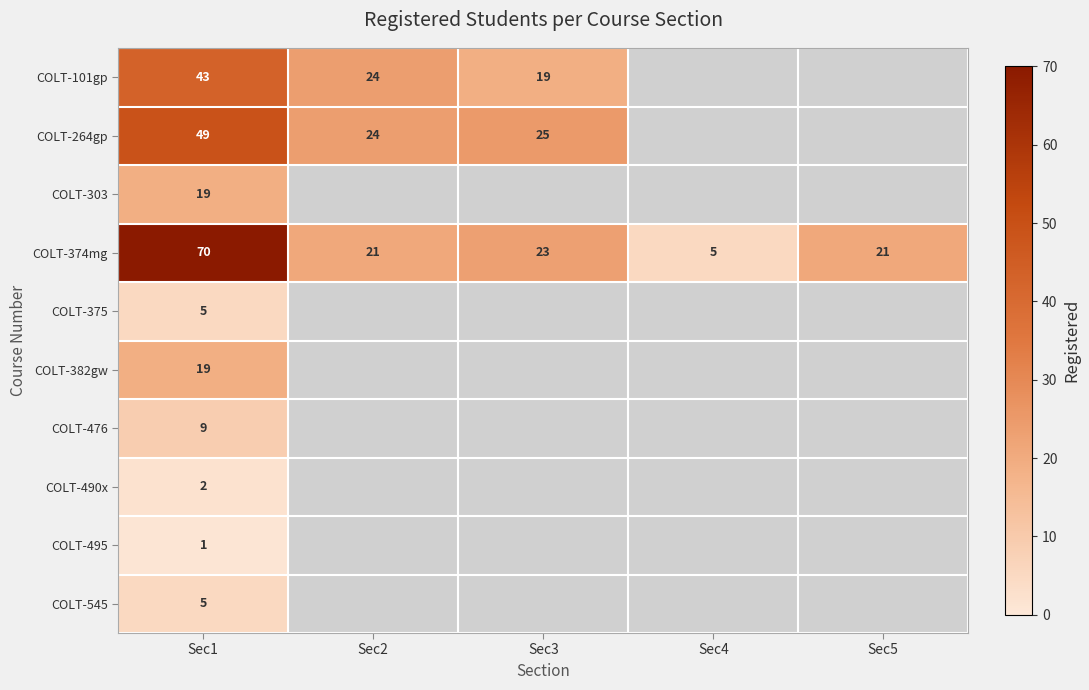

True or false: COLT-374mg has a value of 13 at Sec3.

False